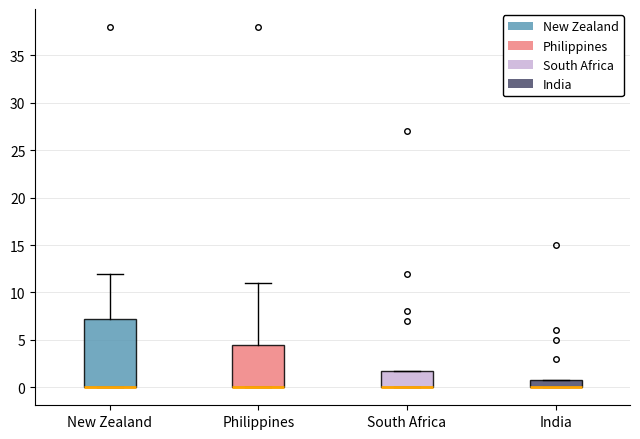

Reading left to right, transcribe this box plot: for each box, give where its median line is, the range the box spans, and where its two whiskers end, as read against the y-axis. The values are not printed on the chart, so give them approximately, as read against the axis.

New Zealand: median 0.0 (drawn on the box's lower edge), box 0.0 to 7.5, whiskers 0.0 to 12.0
Philippines: median 0.0 (drawn on the box's lower edge), box 0.0 to 4.5, whiskers 0.0 to 11.0
South Africa: median 0.0 (drawn on the box's lower edge), box 0.0 to 2.0, whiskers 0.0 to 2.0
India: median 0.0 (drawn on the box's lower edge), box 0.0 to 1.0, whiskers 0.0 to 1.0